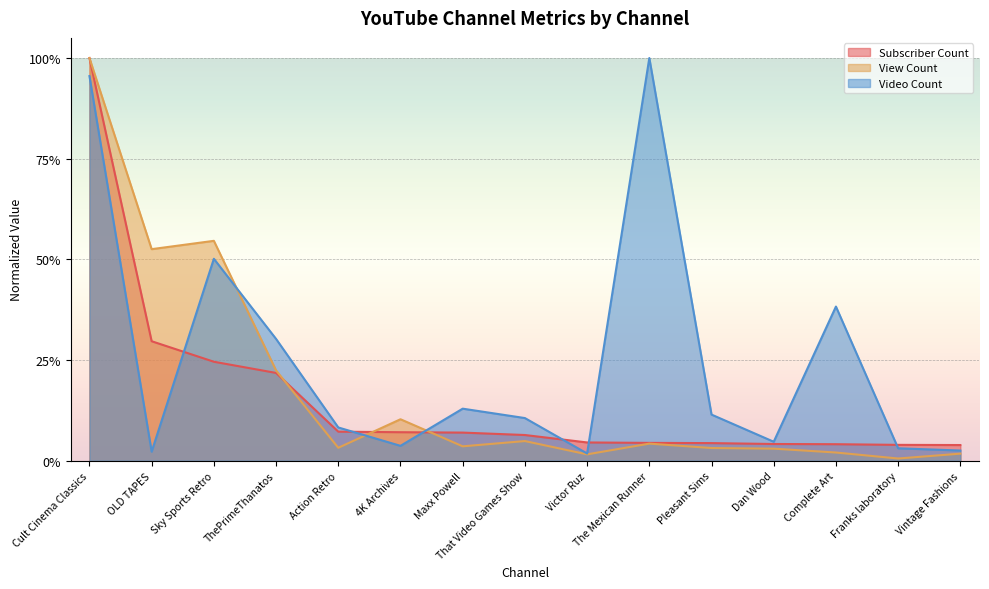

At which label does Video Count reach its minimum?

Victor Ruz